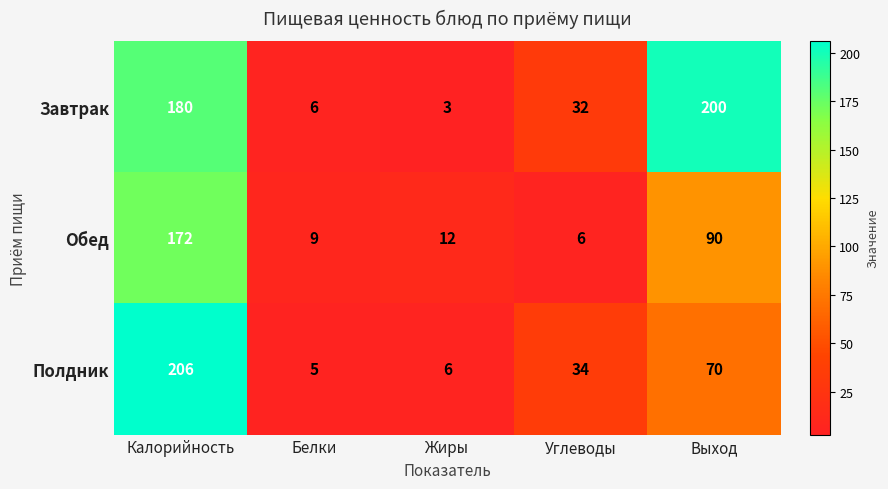

Rank the series by their maximum value, from lowest to highest.

Обед, Завтрак, Полдник